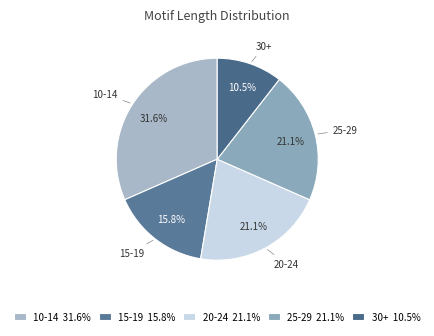

Is there any slice that represents more than half of the pie?

No